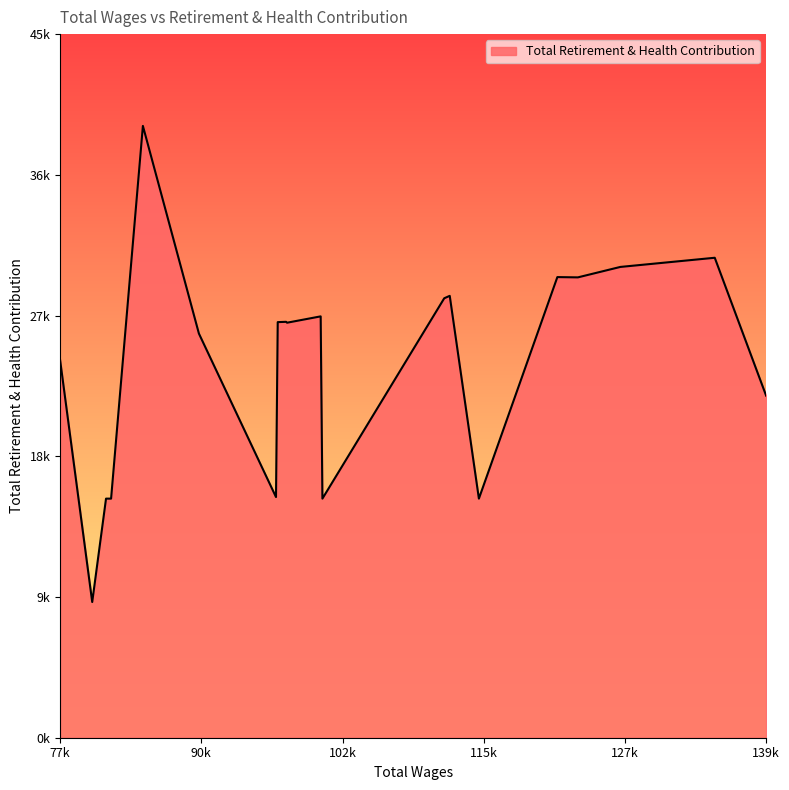

What is the value of the 14th point from the left?

15461